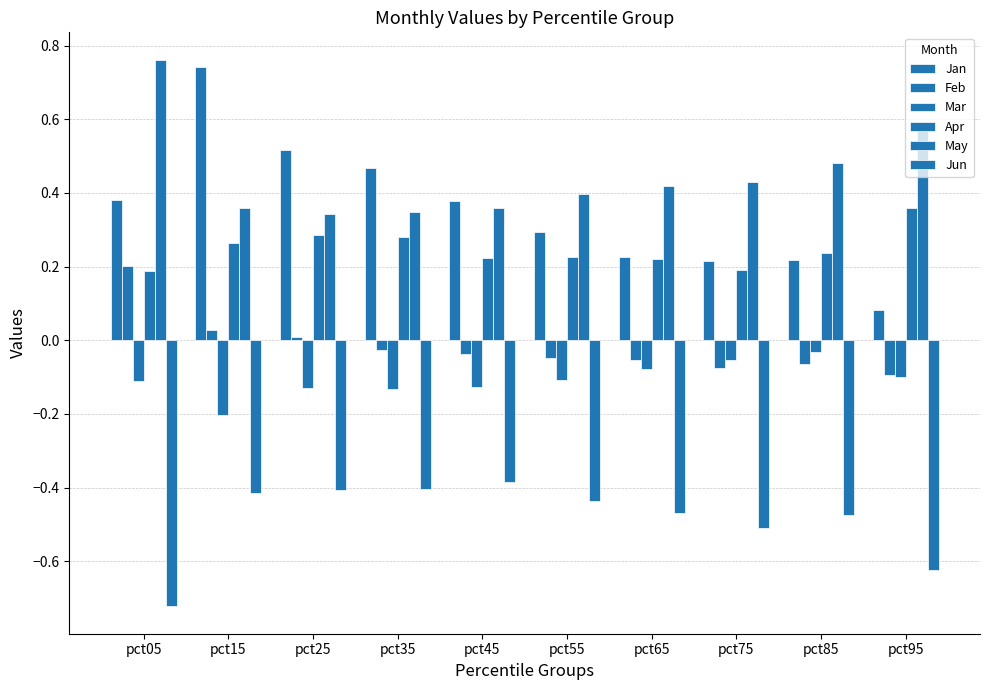

The Apr series shows 0.3 at pct15. True or false?

True